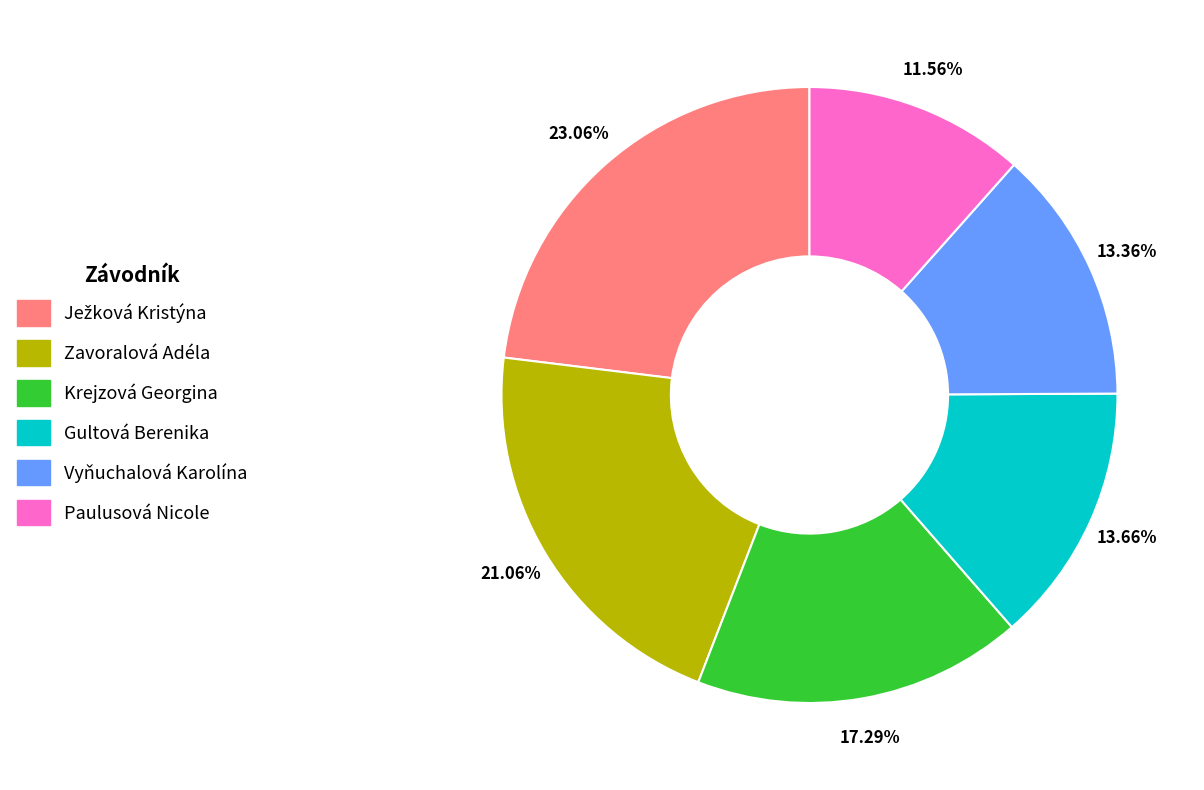

Which slice is the smallest?

Paulusová Nicole